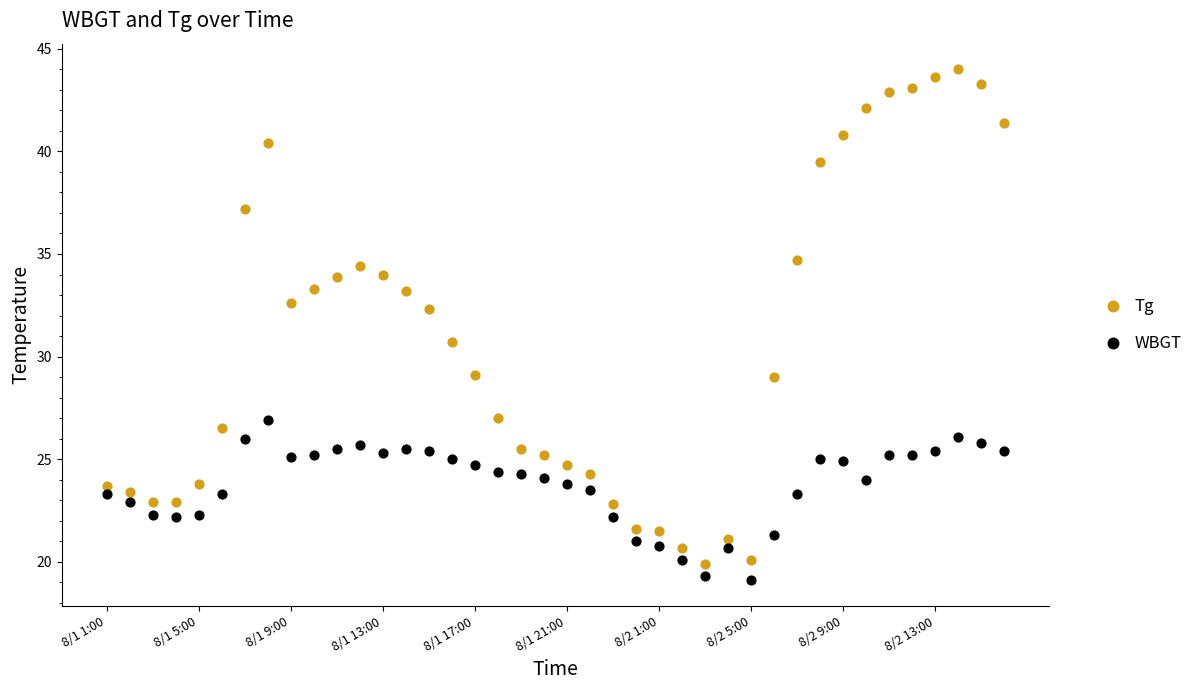

Which series contains the highest Y value?

Tg